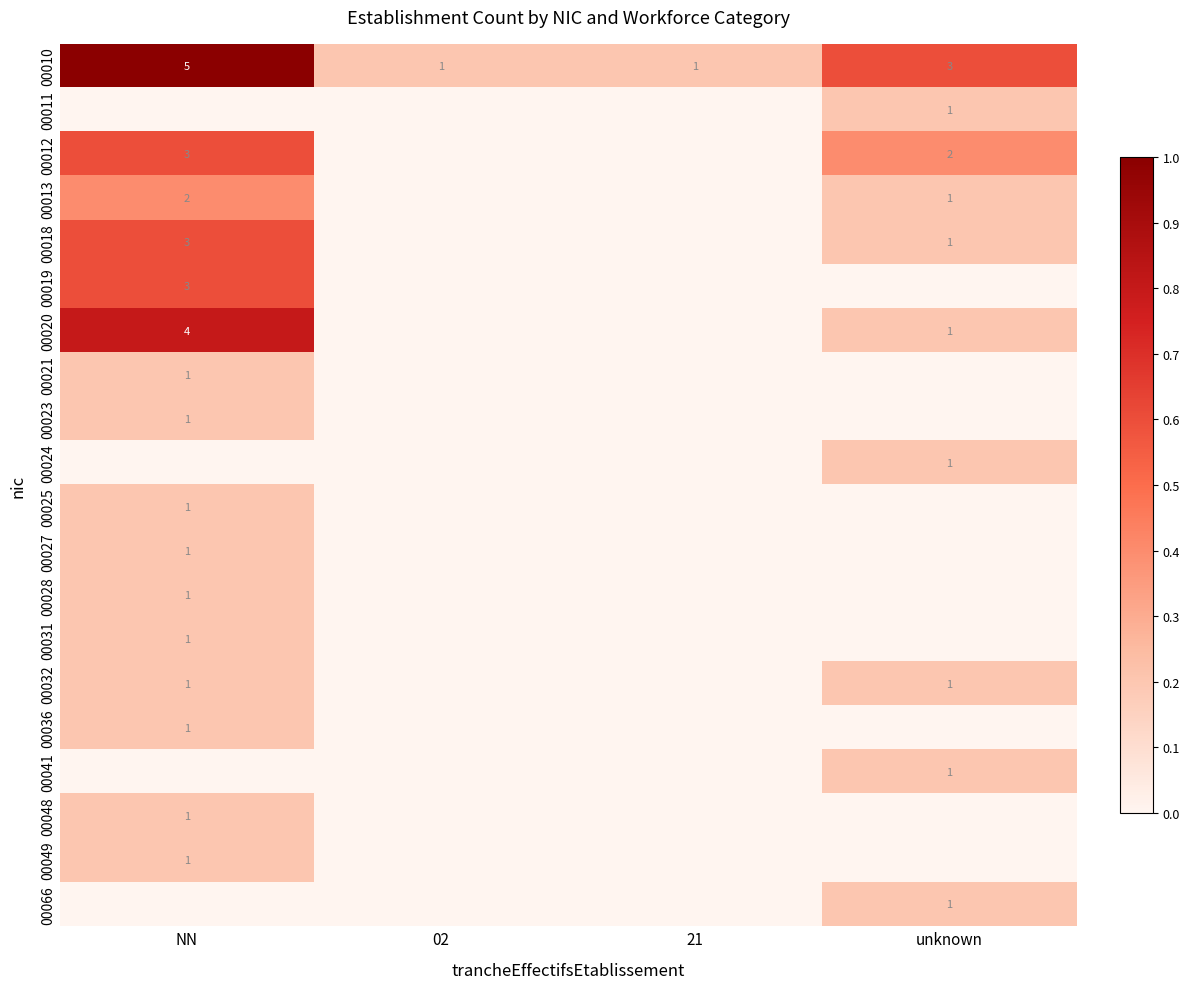

Is it true that 00011 equals 1 at unknown?

True